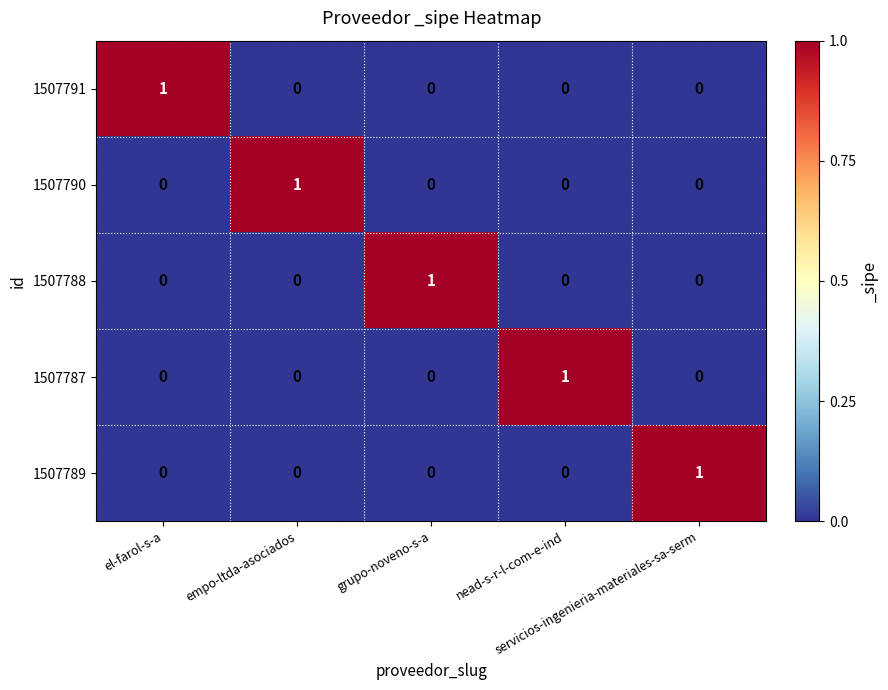

Count the 1507788 values in the range 0 to 1.

5